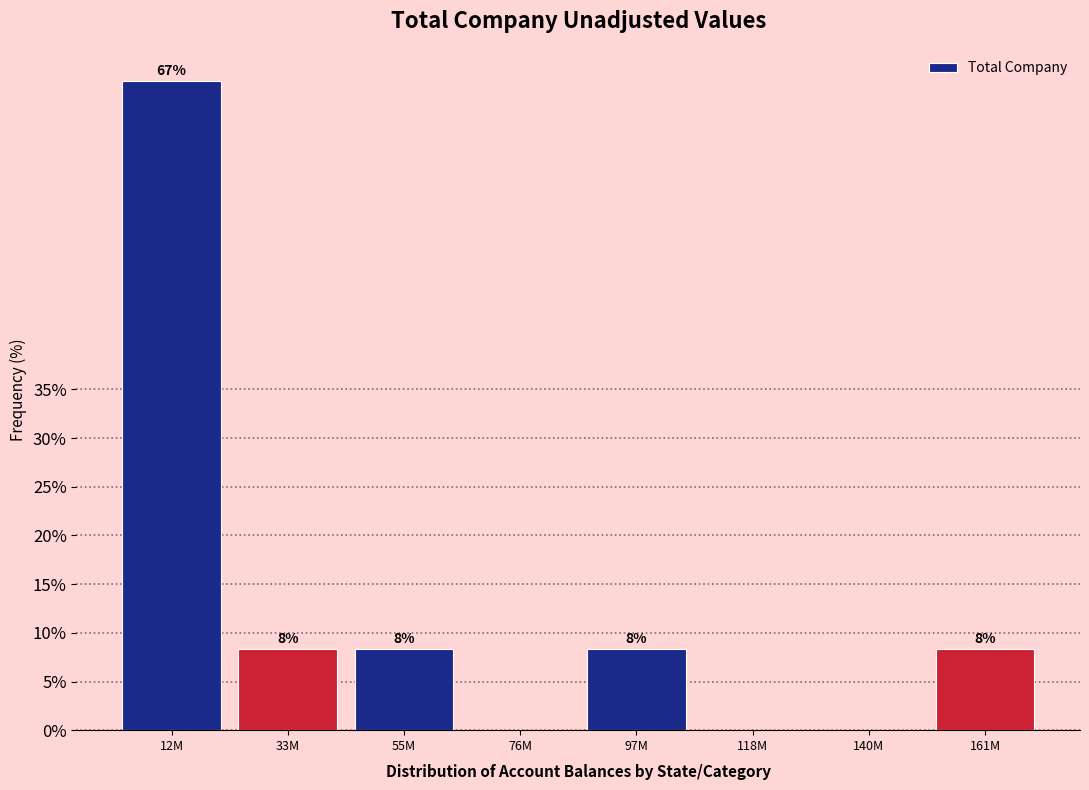

Are the bars horizontal?

No